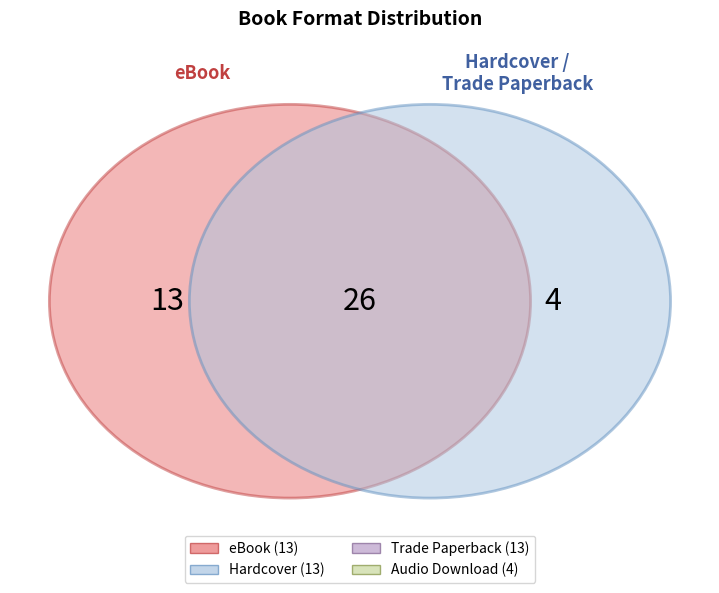

How many slices are in this pie chart?

4